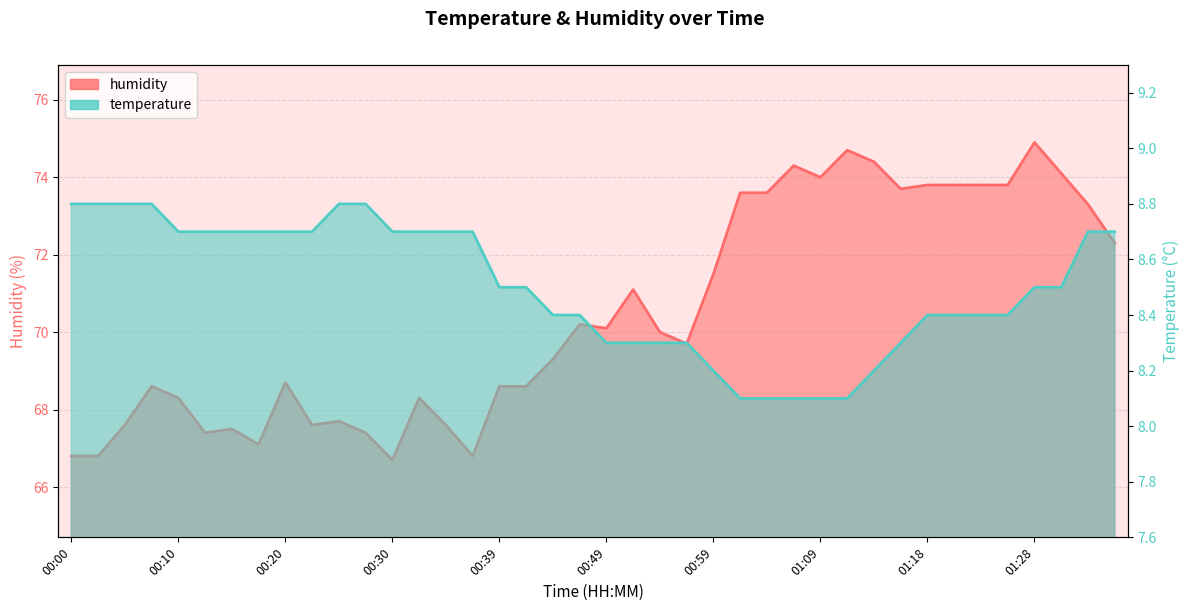

Where is humidity nearest to the value 70?

00:54